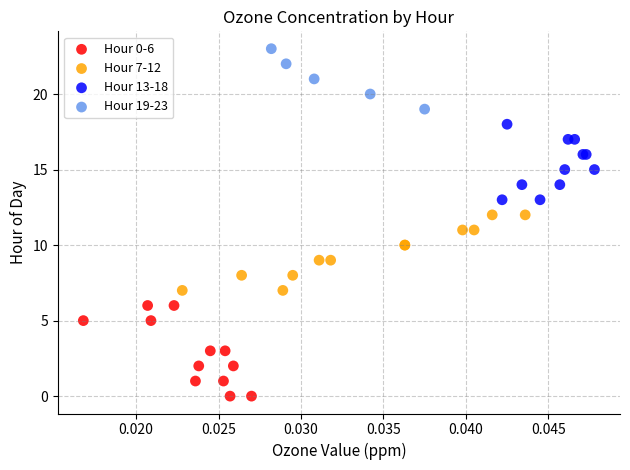

Which series has the widest spread of Y values?

Hour 0-6